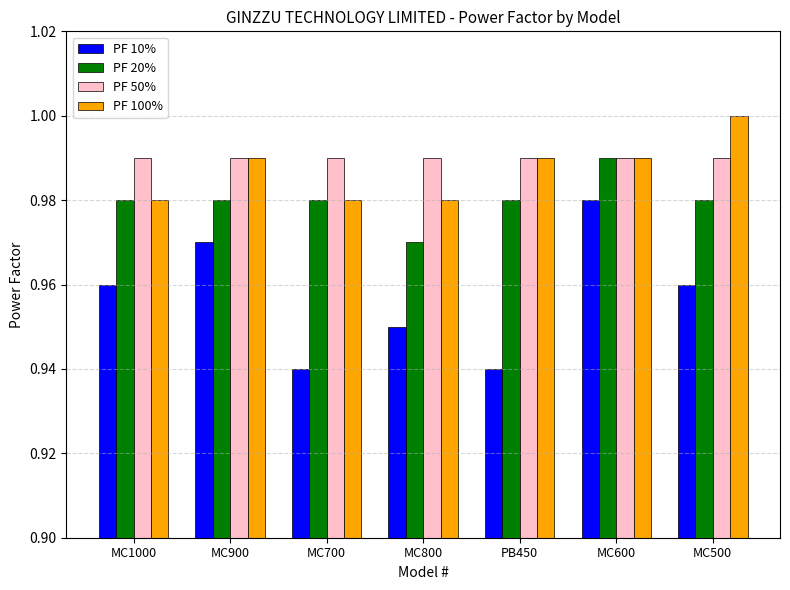

At MC800, list the series in order from smallest to largest.

PF 10%, PF 20%, PF 100%, PF 50%